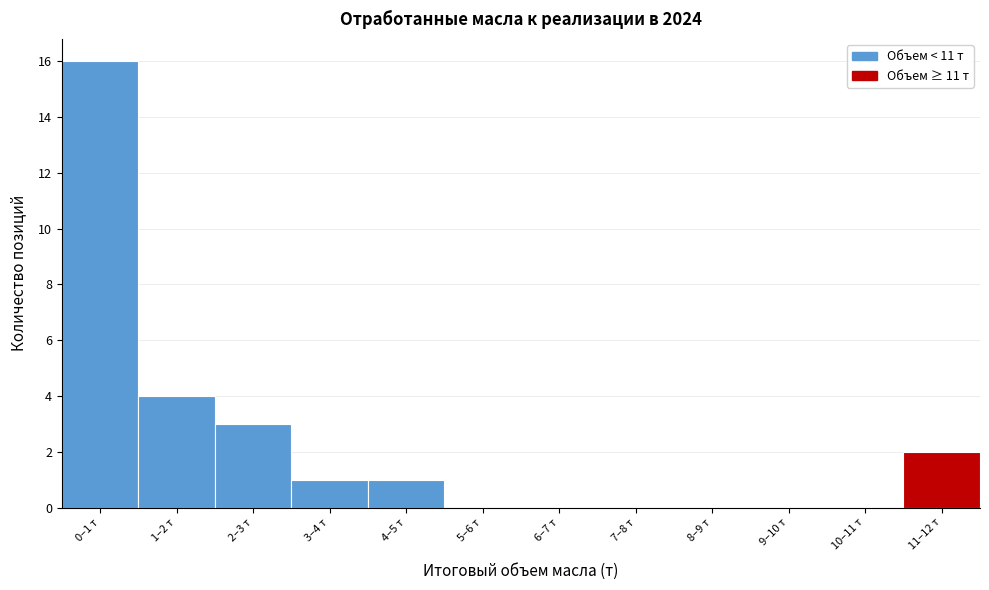

Reading right to left, what are all the values shown in this chart?

11–12 т=2	10–11 т=0	9–10 т=0	8–9 т=0	7–8 т=0	6–7 т=0	5–6 т=0	4–5 т=1	3–4 т=1	2–3 т=3	1–2 т=4	0–1 т=16